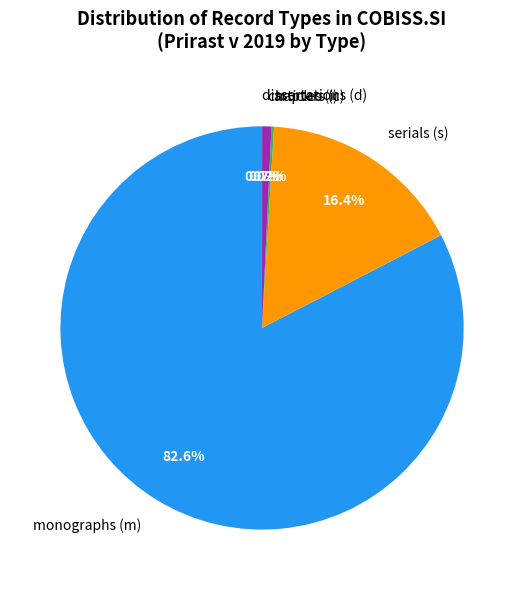

What portion of the pie excludes chapters (c)?

99.3%